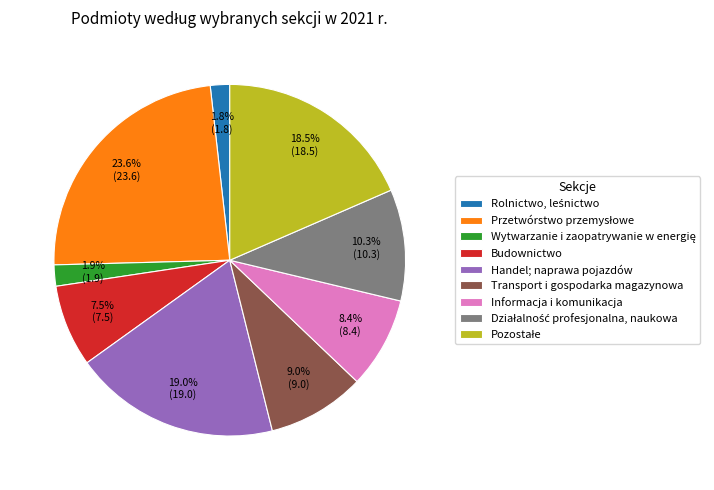

Is there a majority slice in this chart?

No